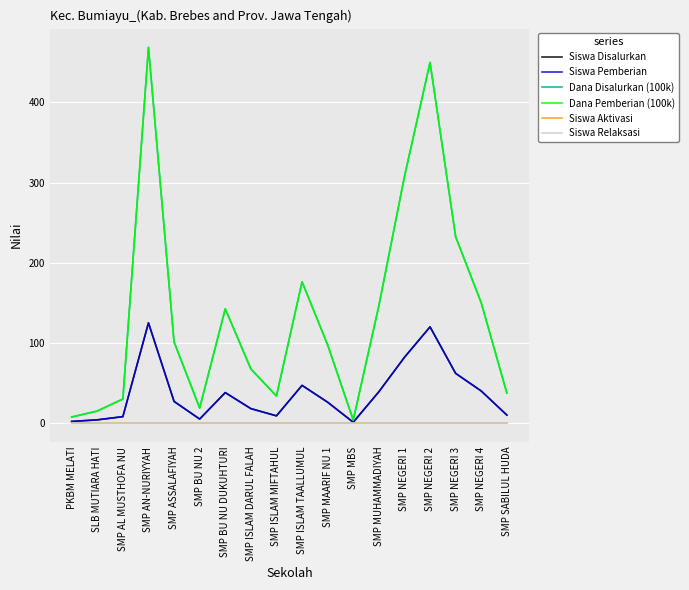

What is the highest value of the Siswa Pemberian series?

125.0